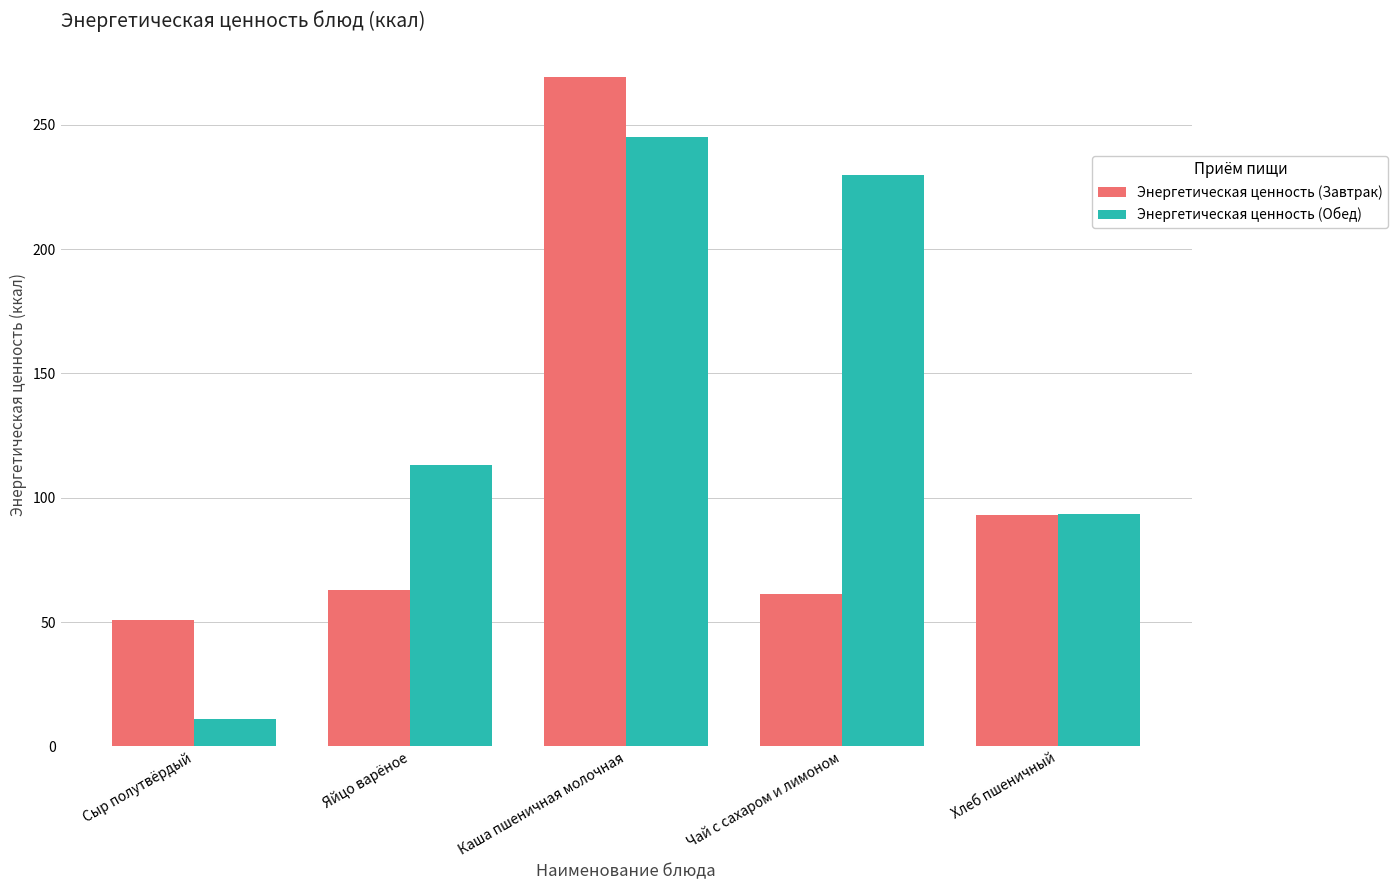

At Яйцо варёное, list the series in order from largest to smallest.

Энергетическая ценность (Обед), Энергетическая ценность (Завтрак)